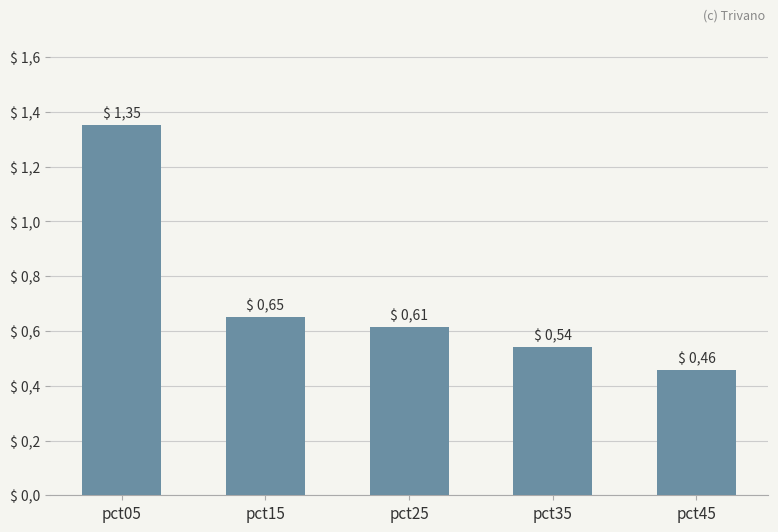

Does the chart contain any negative values?

No